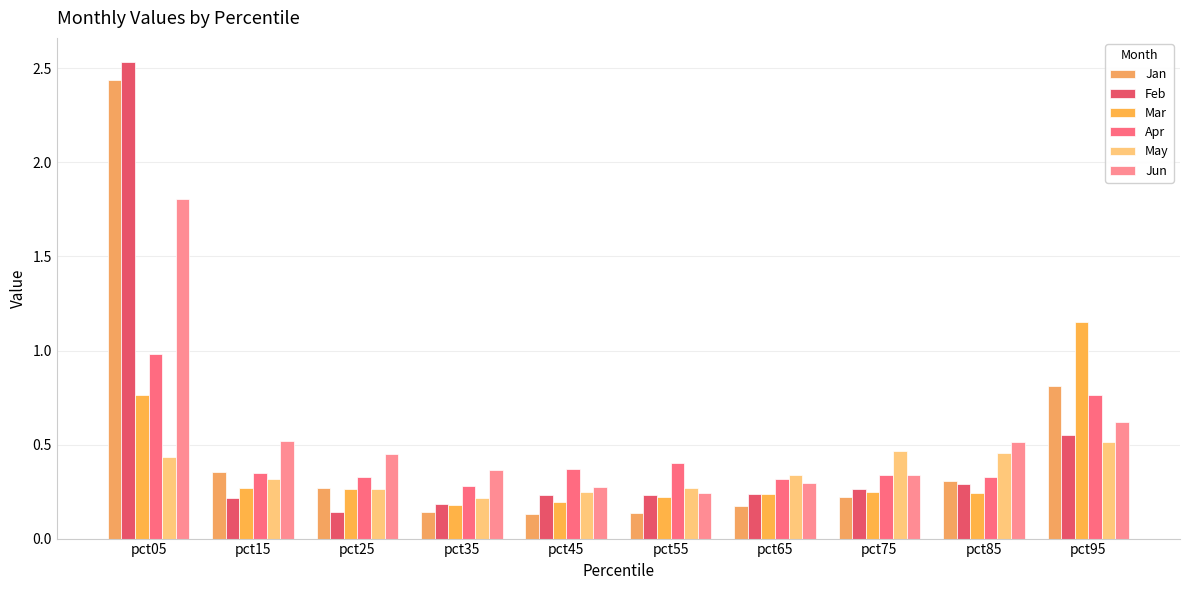

Count the number of data series in this chart.

6